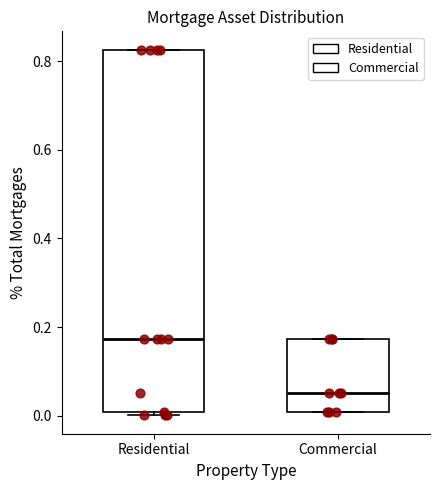

Where is the lower edge of the box for Residential on the y-axis? The values are not printed on the chart, so give them approximately, as read against the axis.

0.00